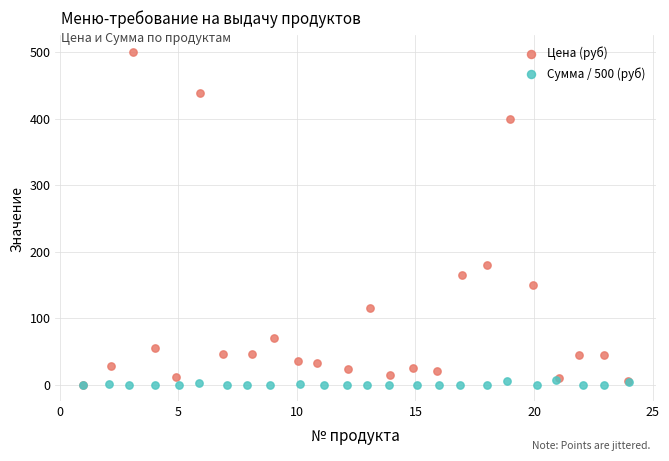

What are all the series names shown in the legend?

Цена (руб), Сумма / 500 (руб)